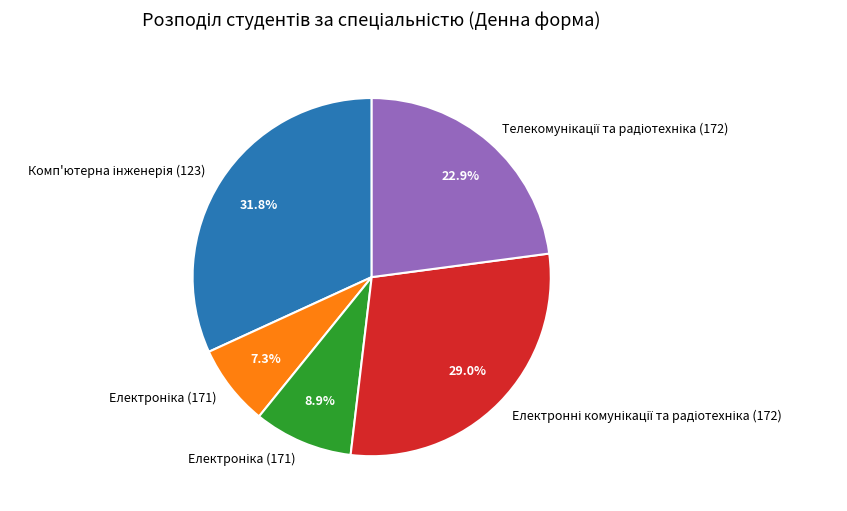

Is there any slice that represents more than half of the pie?

No